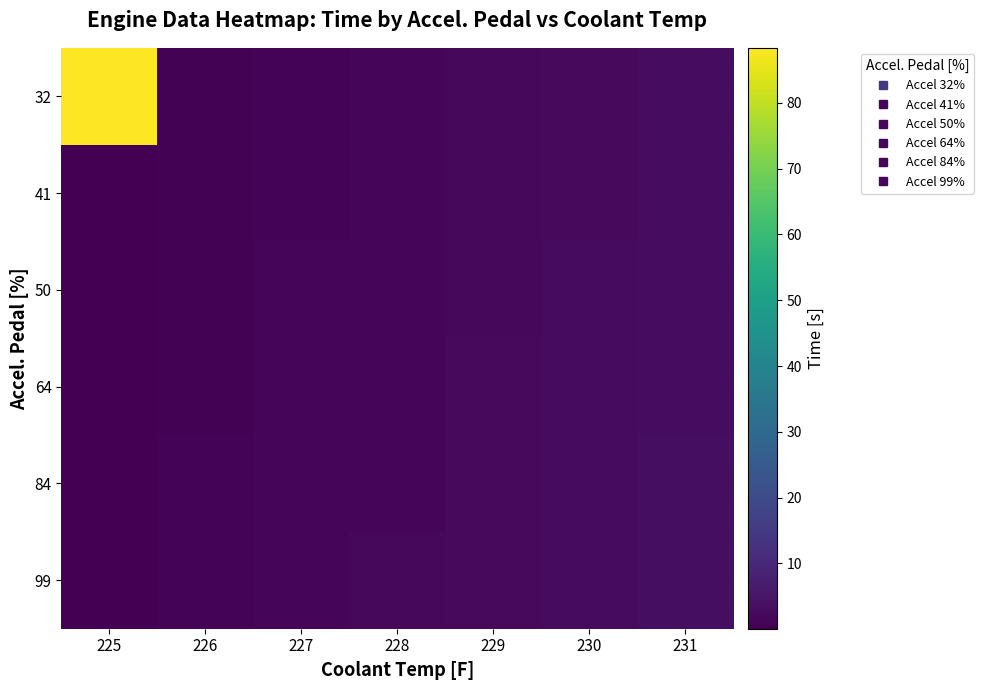

Count the number of data series in this chart.

6